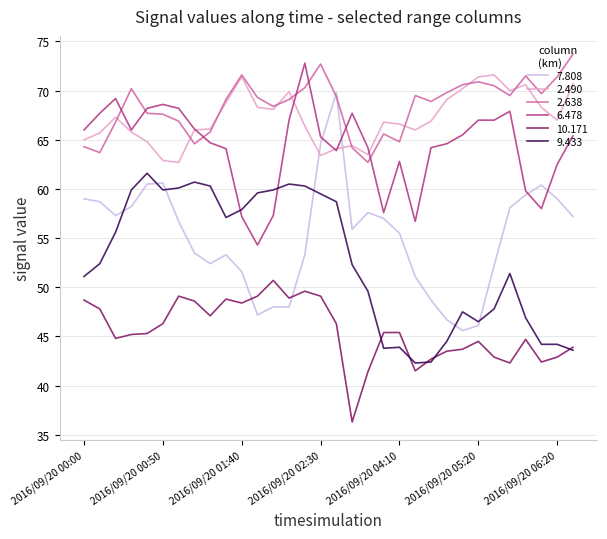

How many values in the 6.478 series exceed 65?

17